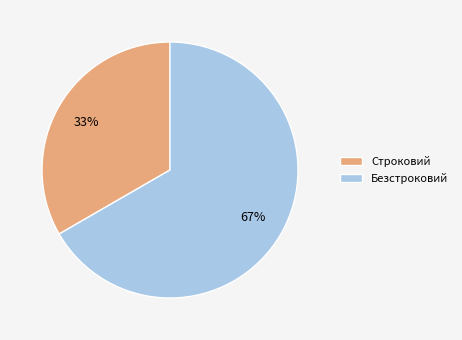

To the nearest percent, what percentage of the pie is Строковий?

33%